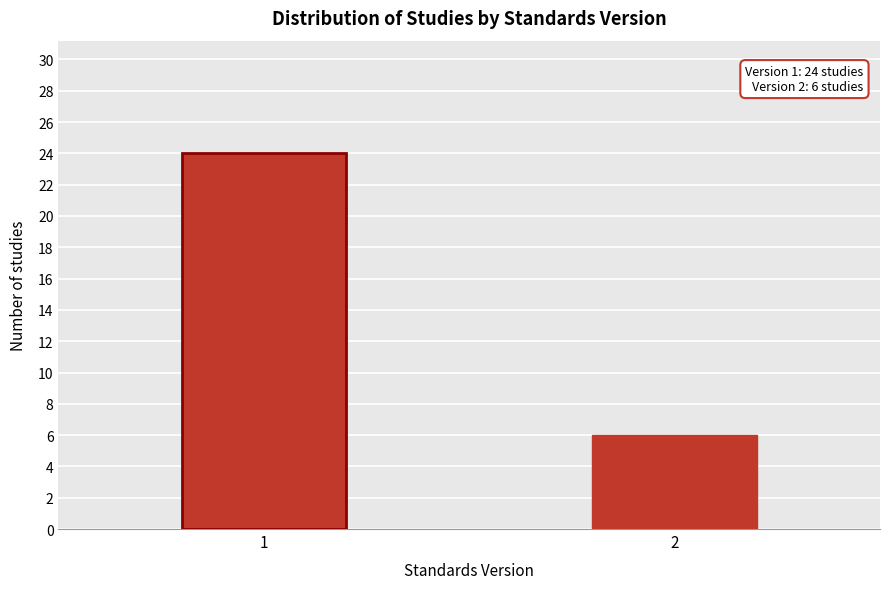

Reading left to right, transcribe all the data shown in this chart.

1=24	2=6